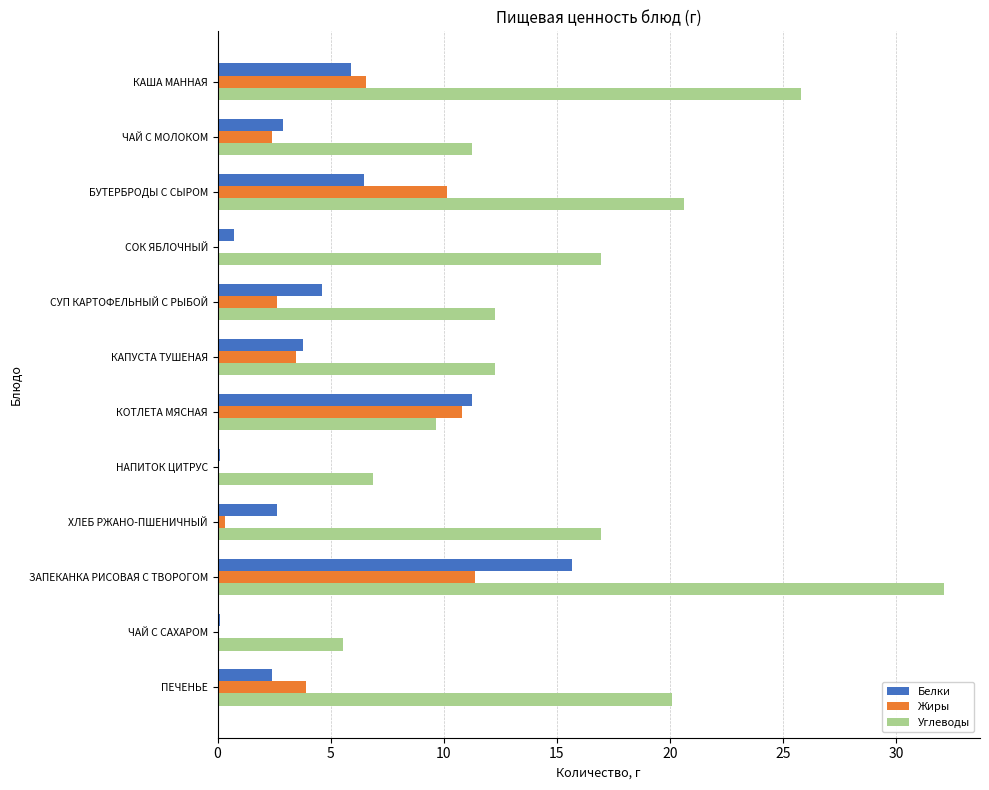

At which category is the sum across all series the highest?

ЗАПЕКАНКА РИСОВАЯ С ТВОРОГОМ